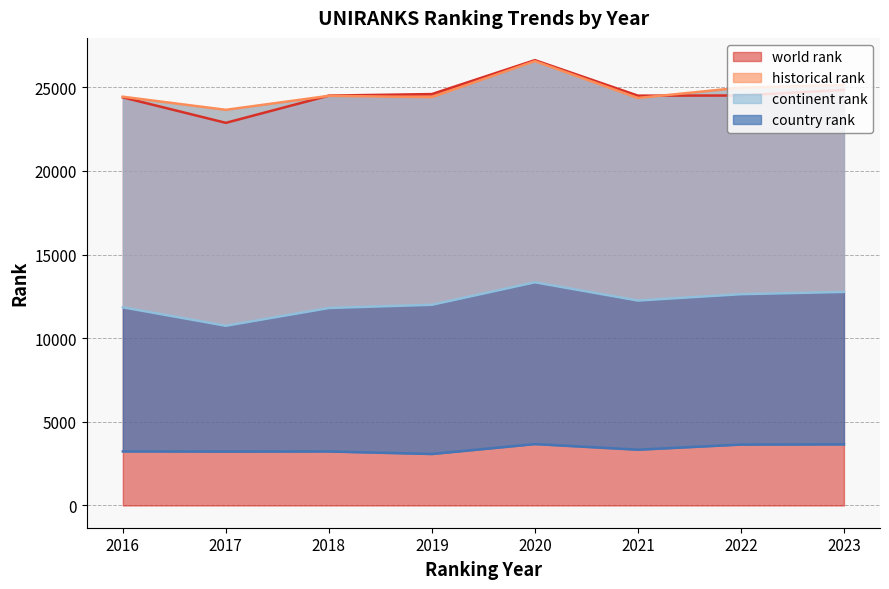

How many interior local peaks does the world rank series have?

1